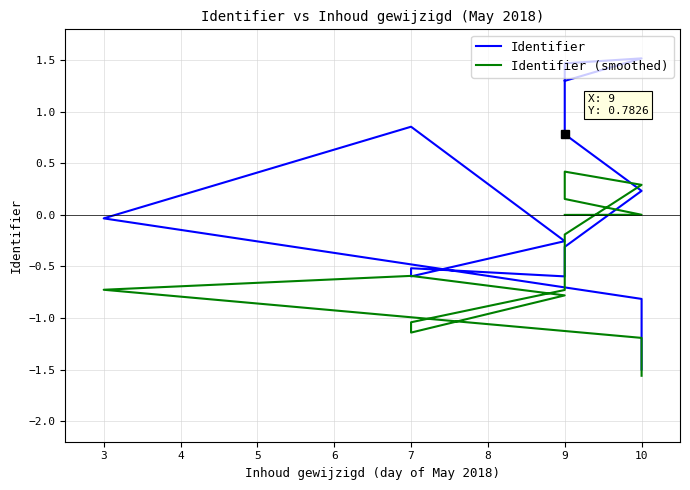

How many times do Identifier (smoothed) and Identifier cross each other?

2